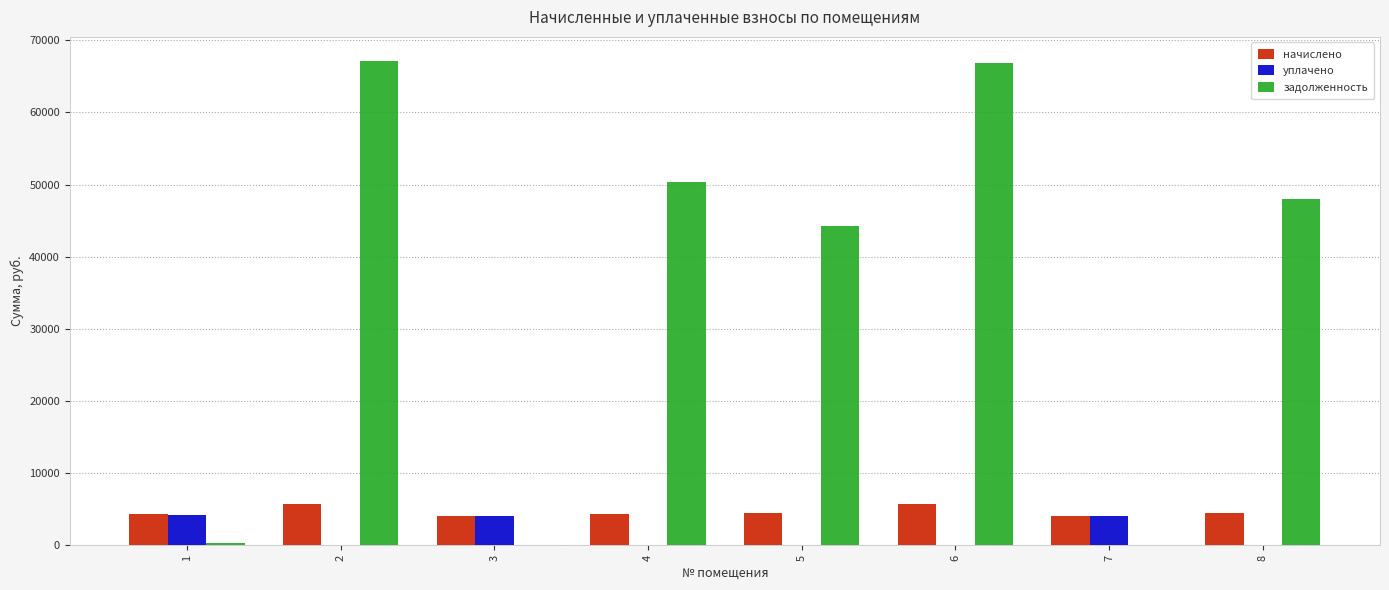

The value of начислено at 6 is 5782.6. True or false?

True